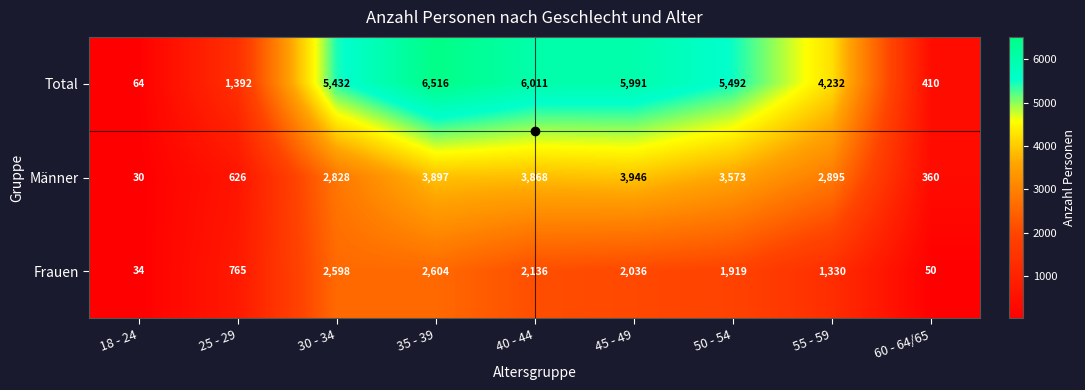

Is it true that Total equals 2440 at 55 - 59?

False